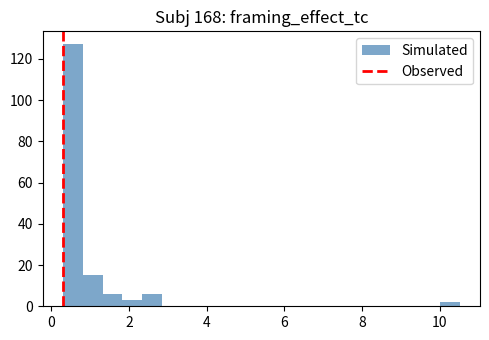

Around what value on the x-axis is the tallest bar? Give the approximate position of its centre, as read against the axis.

0.6